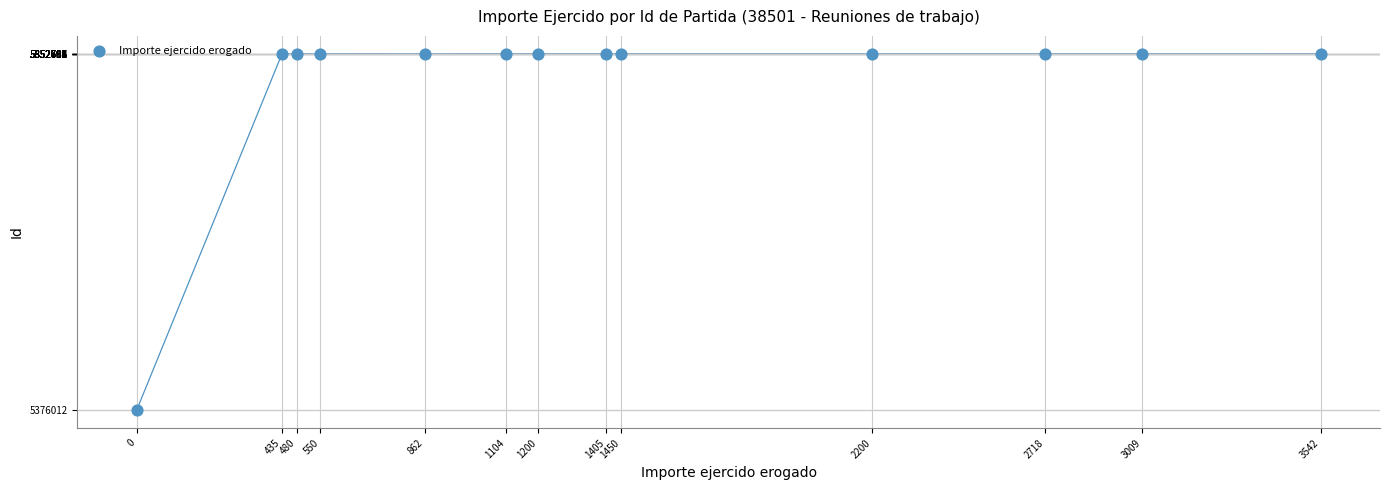

What is the range of Y values (max minus min)?

476704